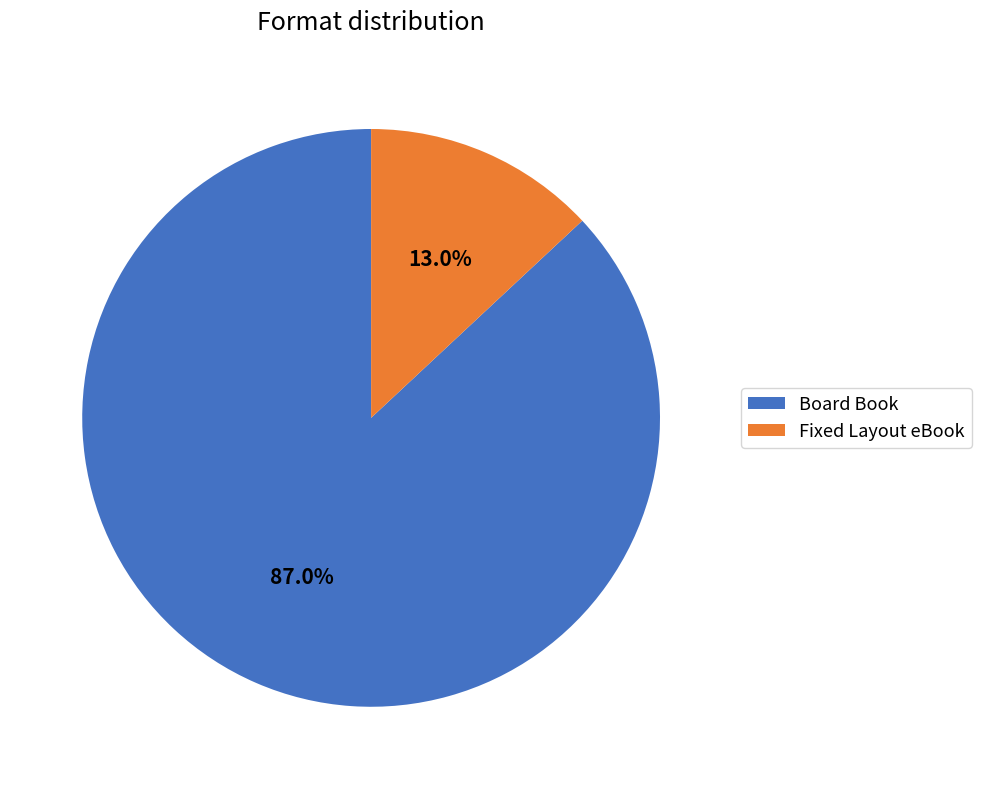

Which category has the smallest portion of the pie?

Fixed Layout eBook